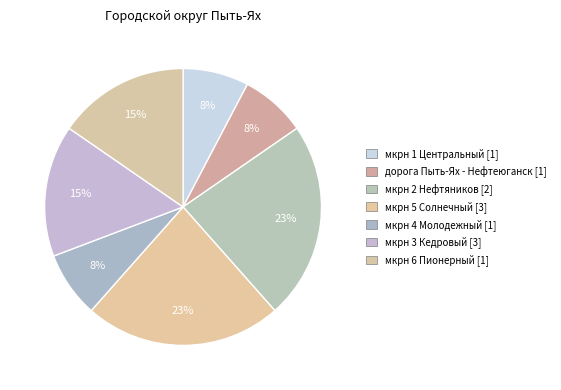

What percentage is the мкрн 5 Солнечный [3] slice, to the nearest percent?

23%